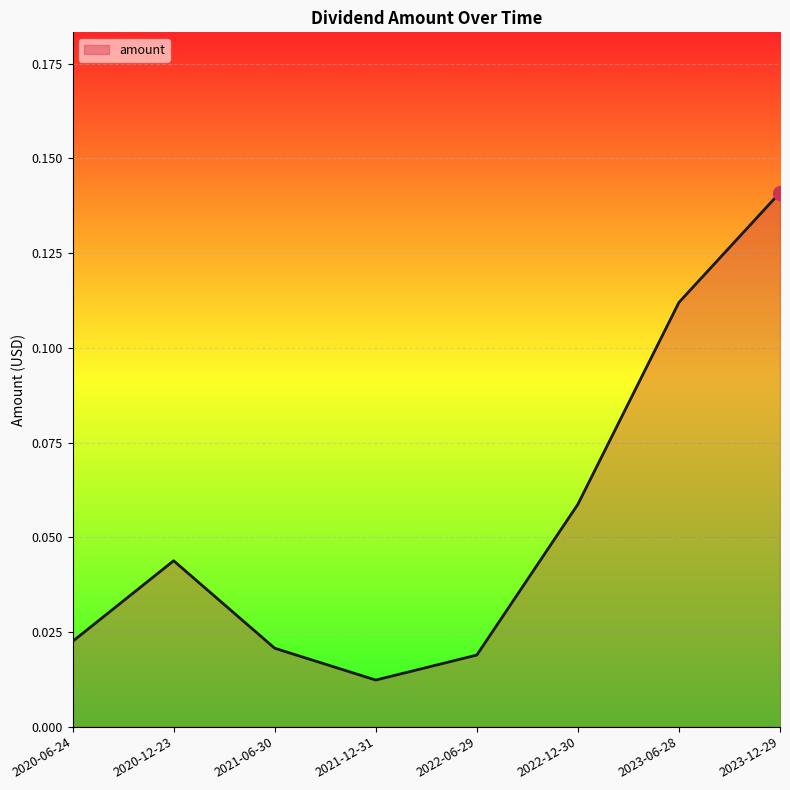

How many categories are shown in the chart?

8